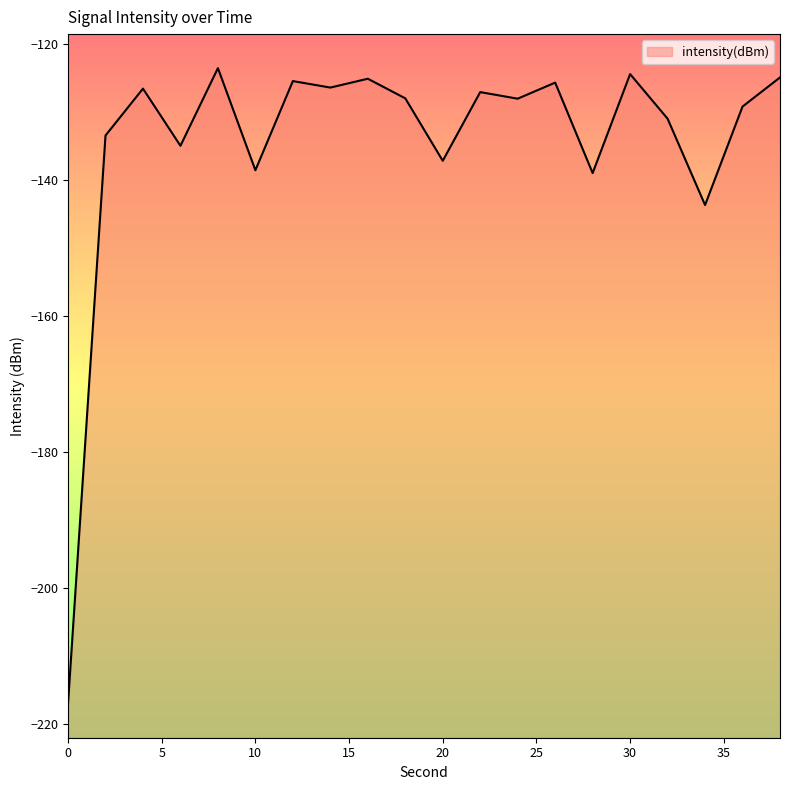

The value at 20 is -185.4. True or false?

False